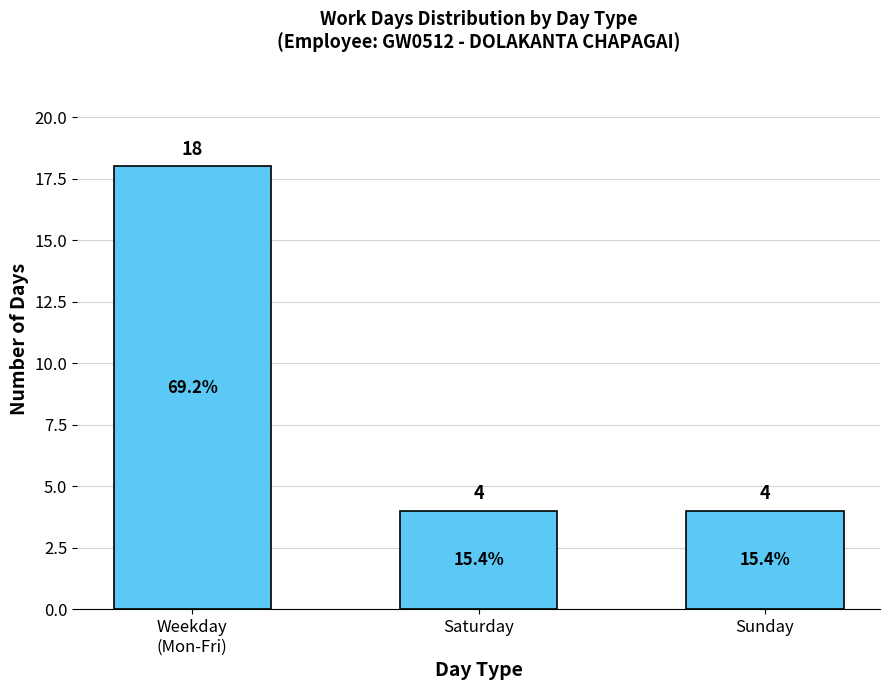

What is the label of the 2nd bar from the right?

Saturday